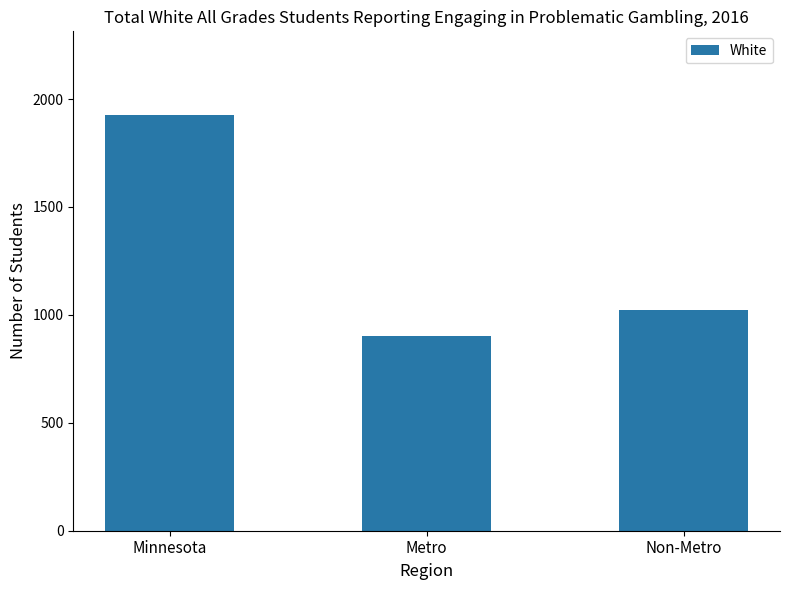

What is the change in value from Minnesota to Non-Metro?

-904